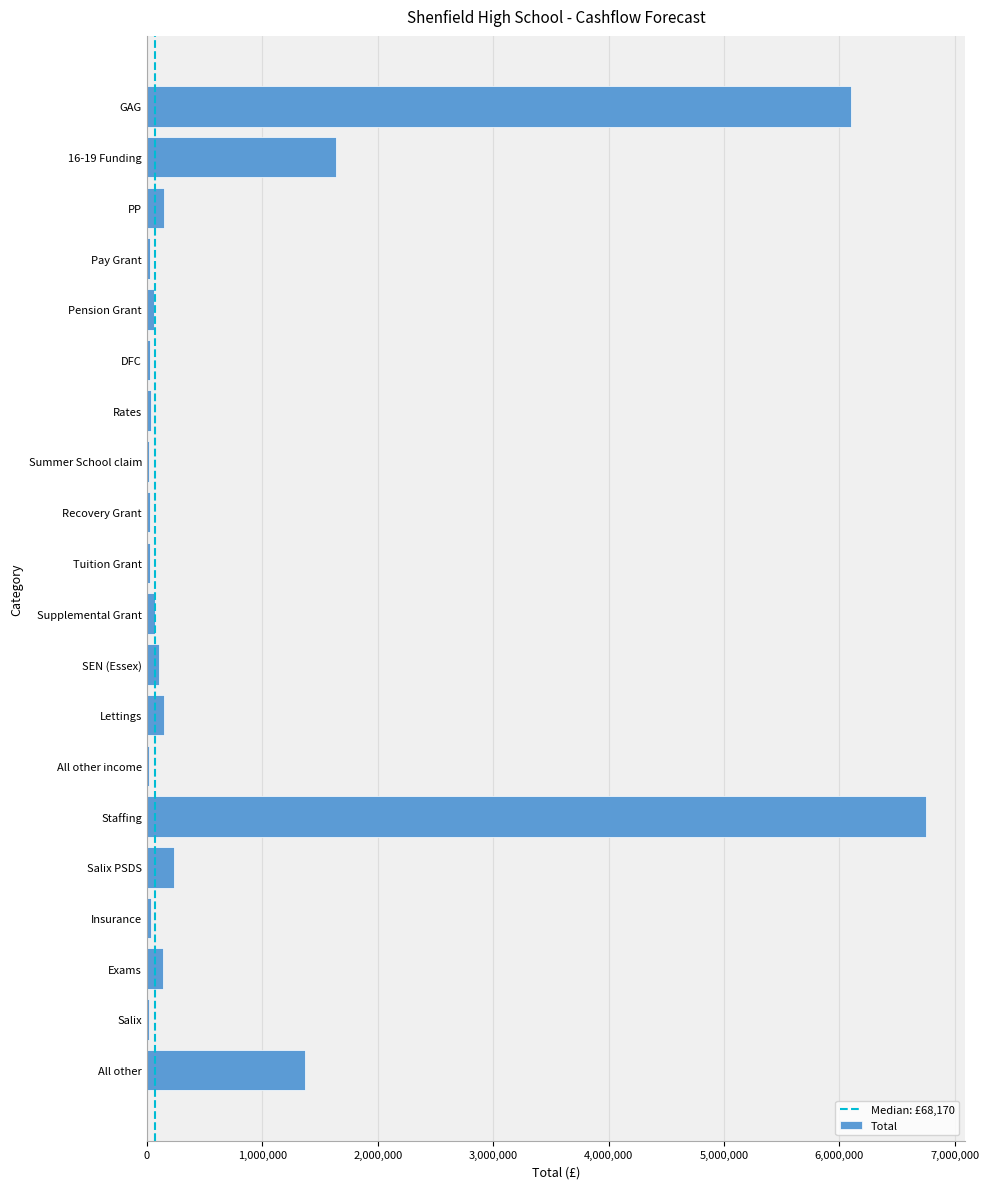

What is the difference between the values at Supplemental Grant and Pension Grant?

6590